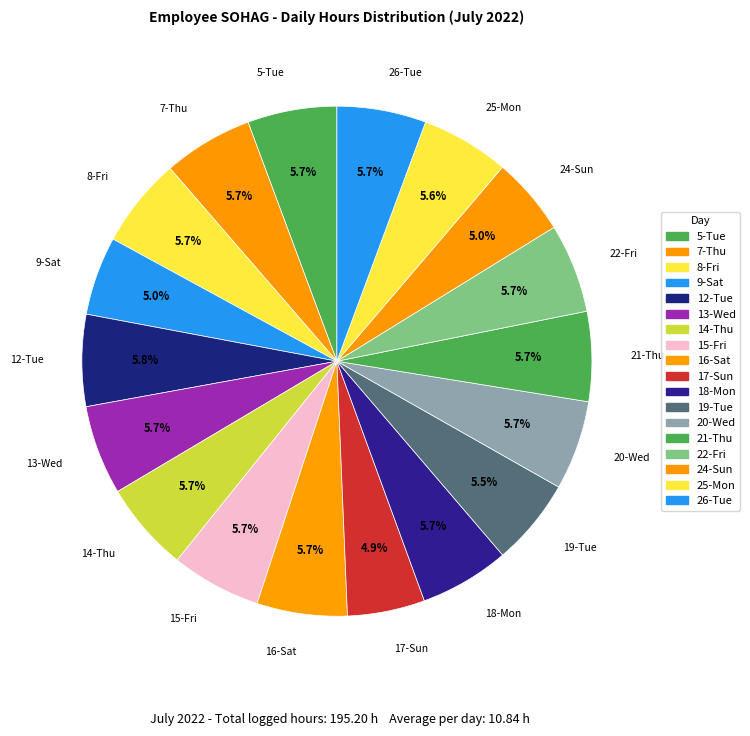

Count the number of slices in the pie.

18